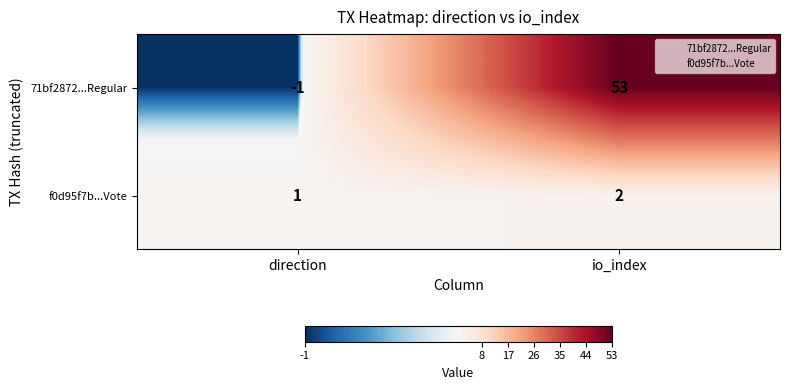

How many distinct data groups are displayed?

2